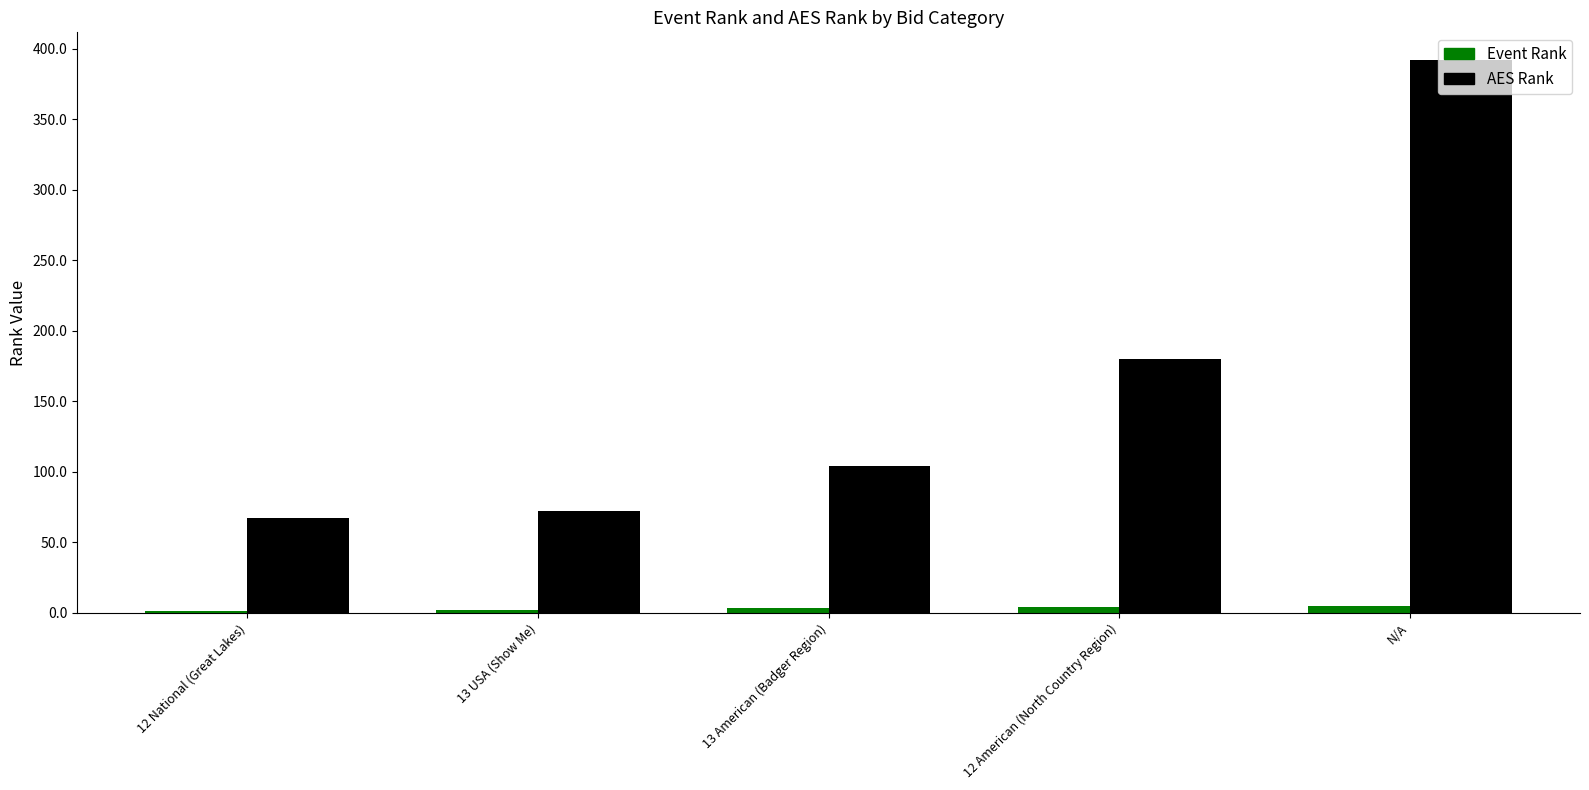

The Event Rank series shows 4 at 12 American (North Country Region). True or false?

True